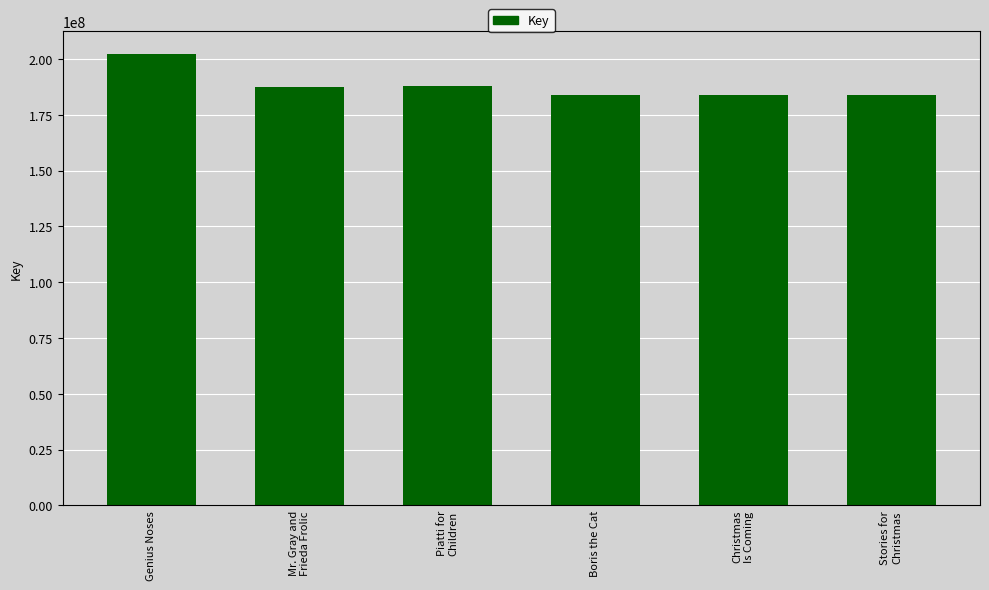

Count the number of data series in this chart.

1